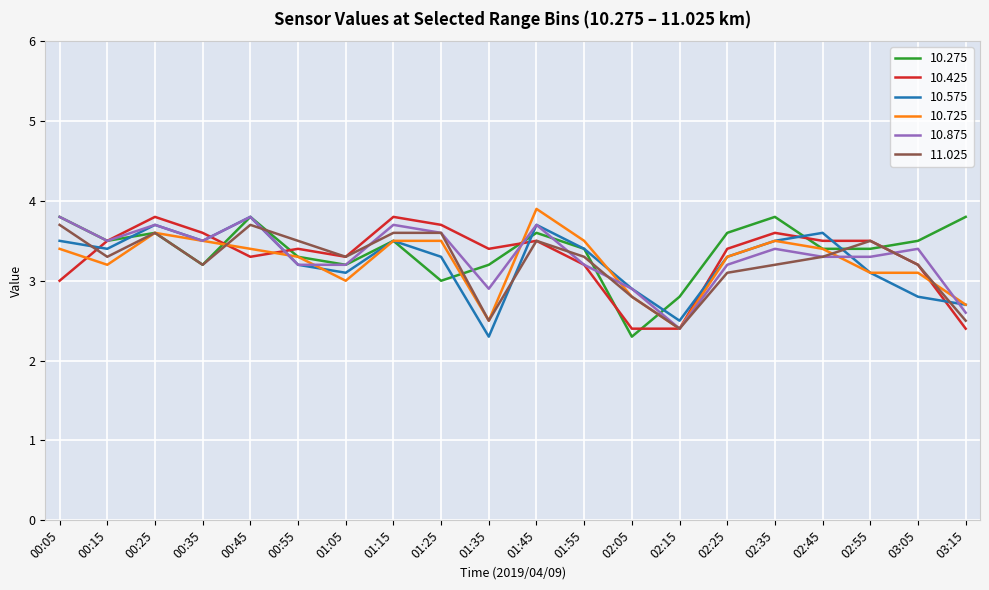

The 10.875 series shows 1.2 at 02:15. True or false?

False